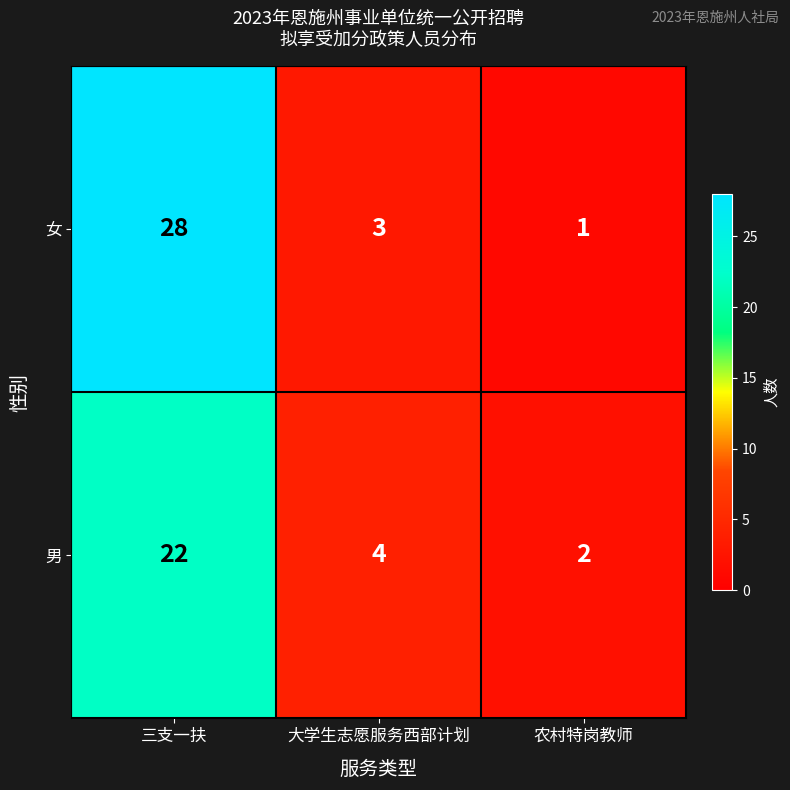

True or false: 女 has a value of 2 at 大学生志愿服务西部计划.

False